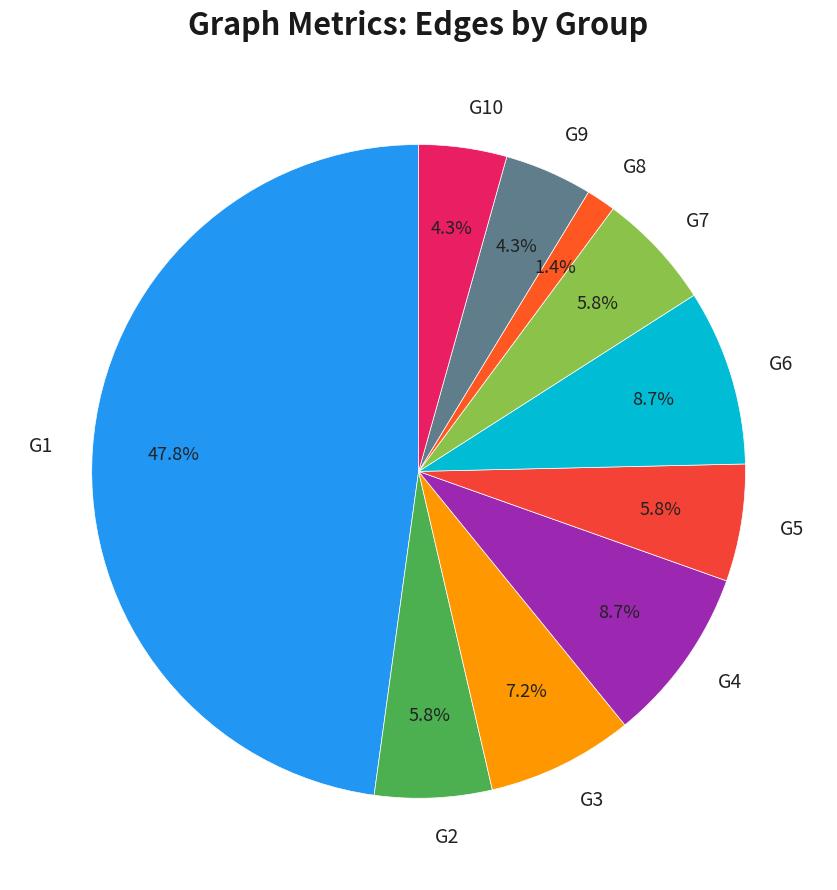

Count the number of slices in the pie.

10